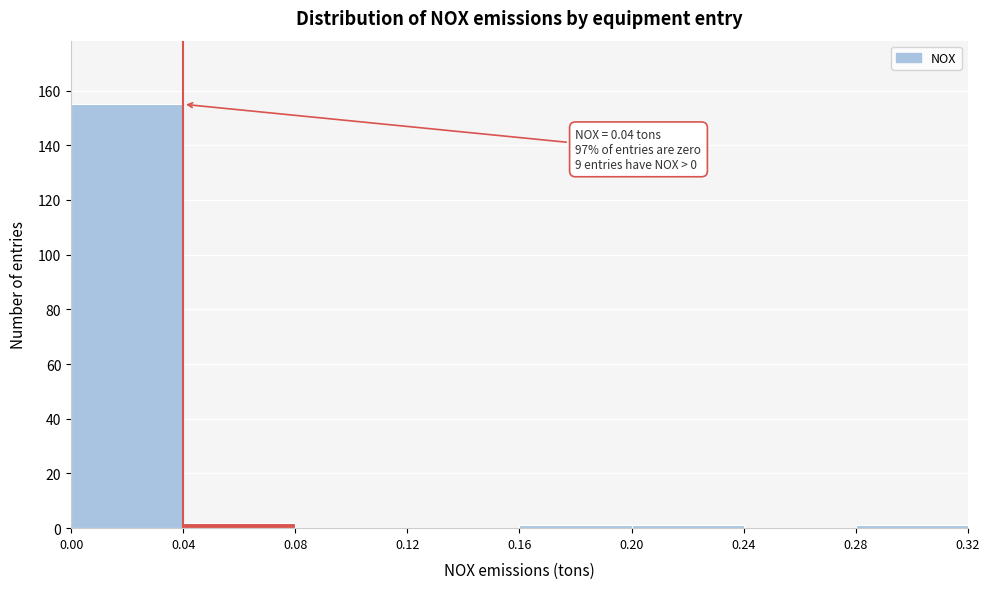

Over which range of the x-axis is the bar tallest?

0.00 to 0.04